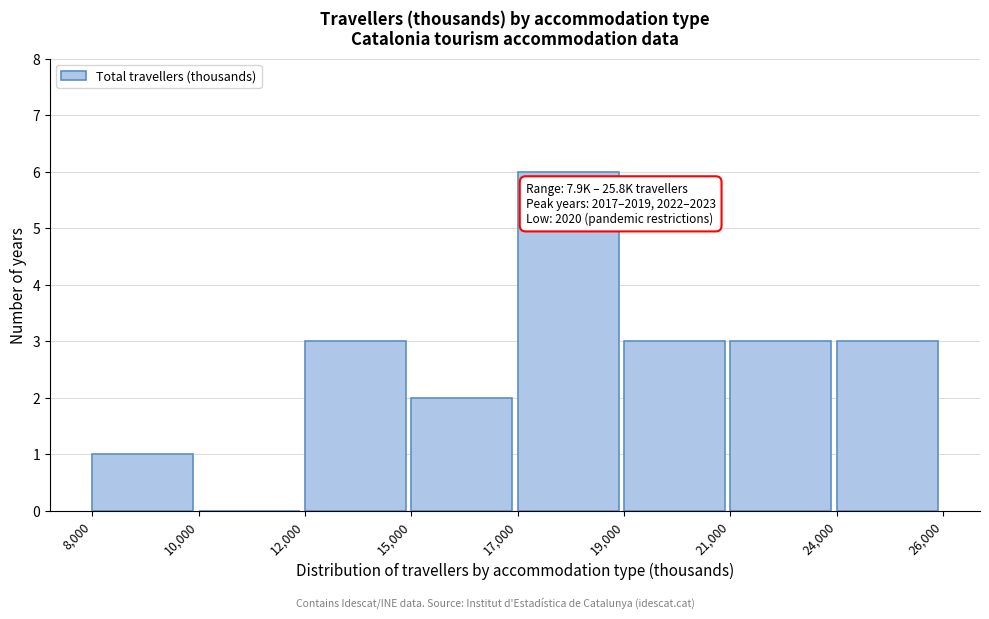

Reading right to left, list all the values displayed in this chart.

24,000=3	21,000=3	19,000=3	17,000=6	15,000=2	12,000=3	10,000=0	8,000=1